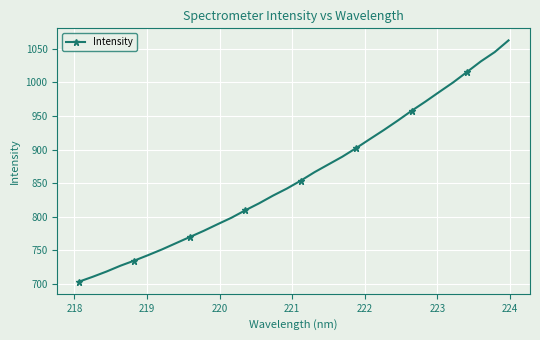

What is the smallest value displayed?

703.3